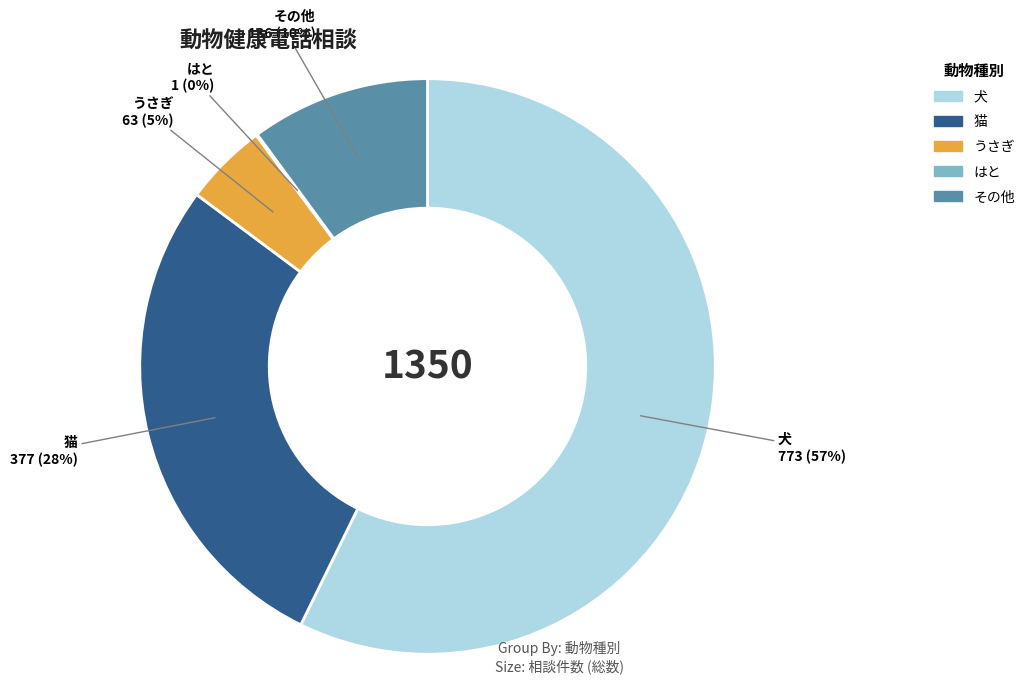

The うさぎ slice represents 5% of the pie. True or false?

True